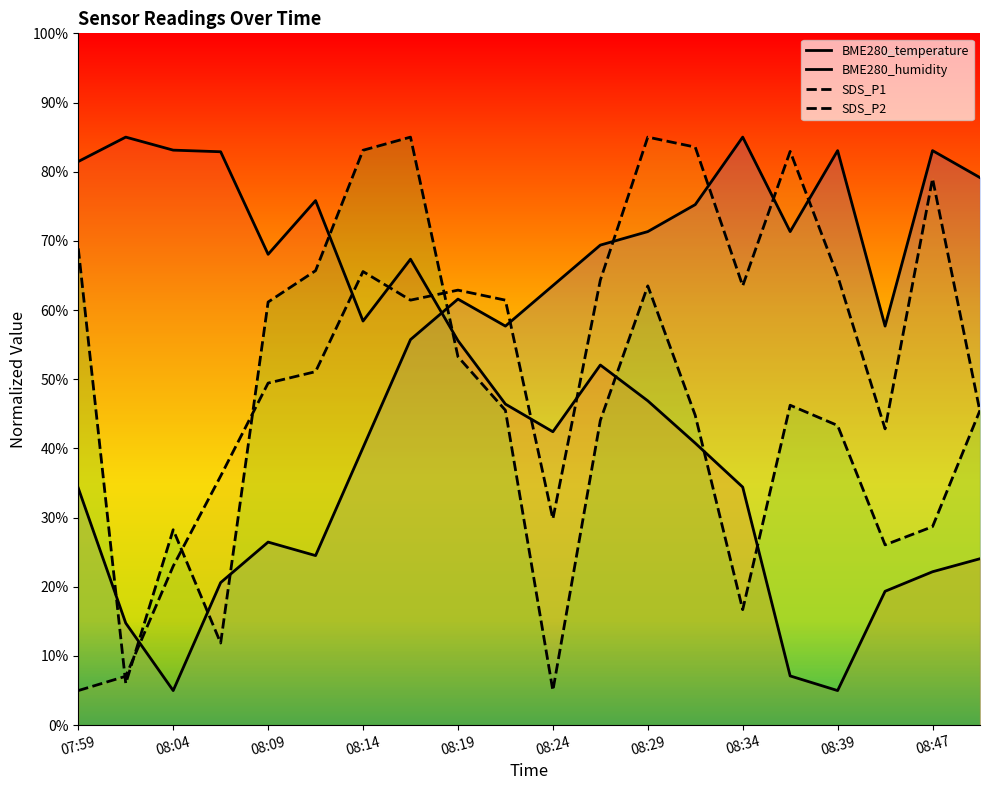

Which series has the widest spread of values?

BME280_temperature